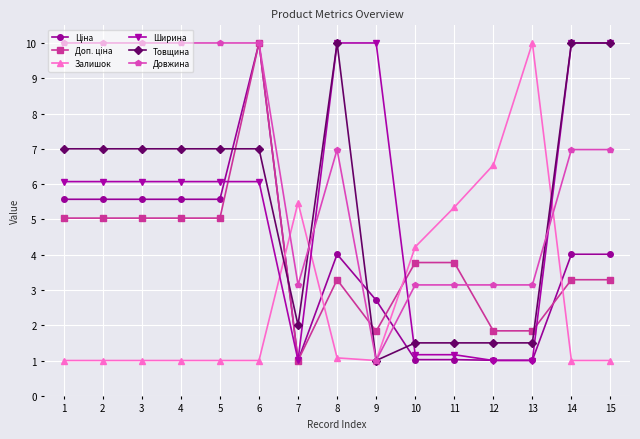

What is the average value of the Залишок series?

2.8